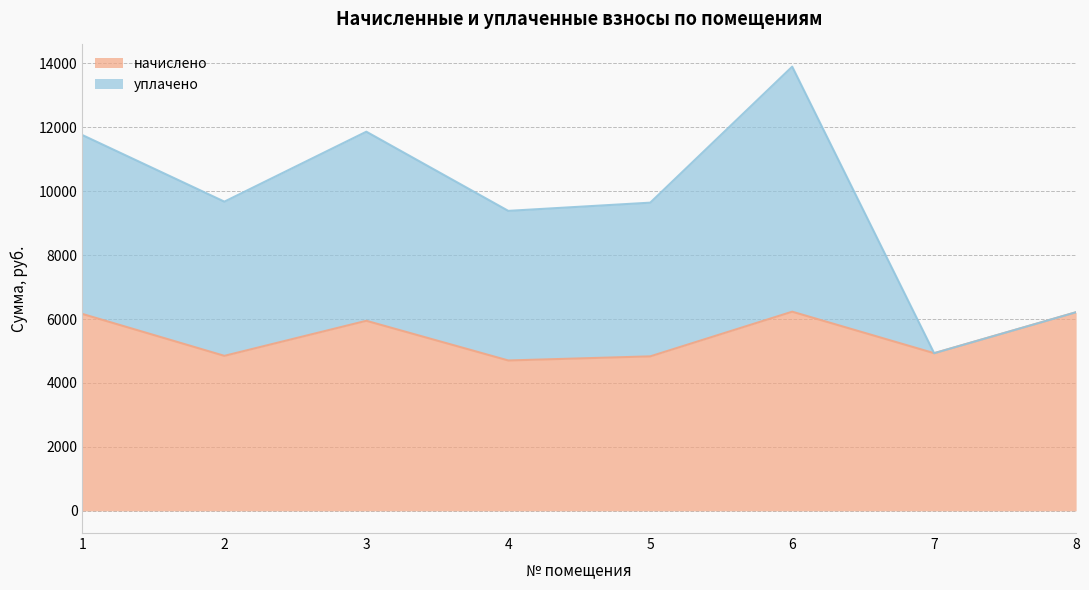

The value at 7 is 4931.0. True or false?

True